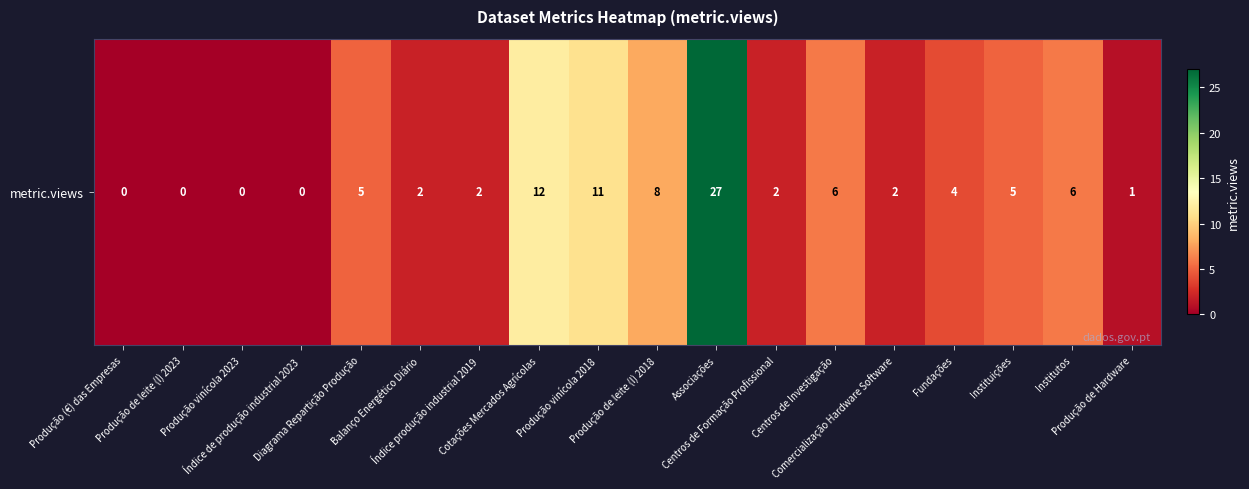

What is the change in value from Produção de leite (l) 2018 to Associações?

+19